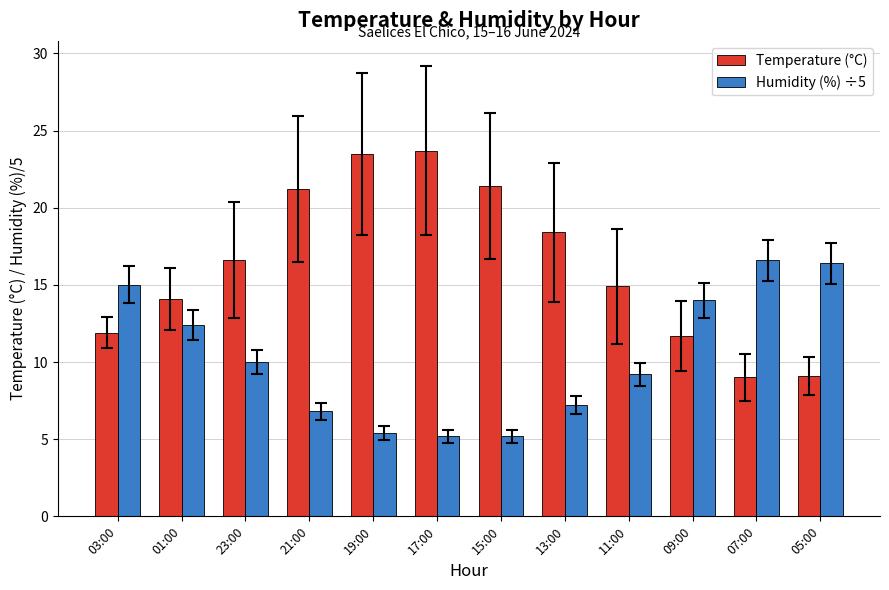

At 19:00, list the series in order from smallest to largest.

Humidity (%) ÷5, Temperature (°C)